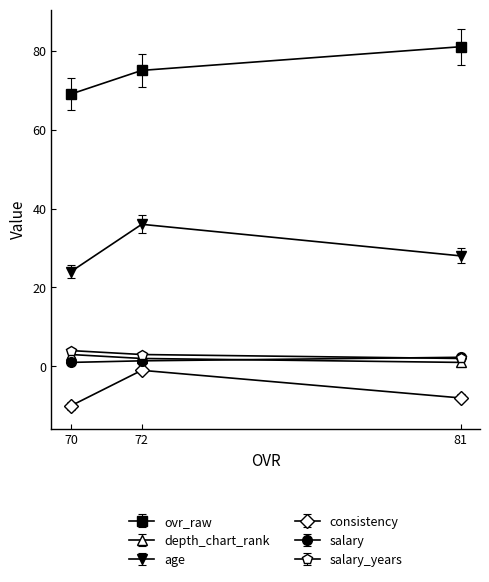

List the labels in order of consistency value, smallest first.

70, 81, 72